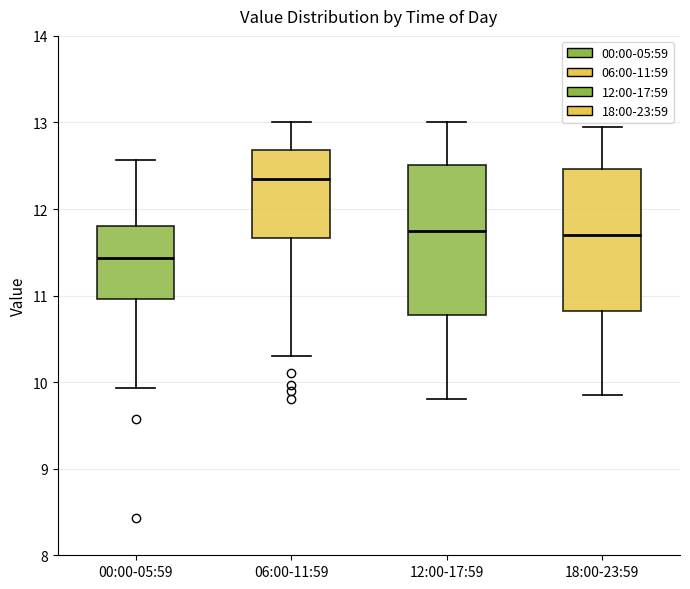

Reading left to right, read every box against the y-axis: the position of its median line, the range the box covers, and the ends of its whiskers. The values are not printed on the chart, so give them approximately, as read against the axis.

00:00-05:59: median 11.4, box 11.0 to 11.8, whiskers 9.9 to 12.6
06:00-11:59: median 12.4, box 11.7 to 12.7, whiskers 10.3 to 13.0
12:00-17:59: median 11.8, box 10.8 to 12.5, whiskers 9.8 to 13.0
18:00-23:59: median 11.7, box 10.8 to 12.5, whiskers 9.9 to 13.0